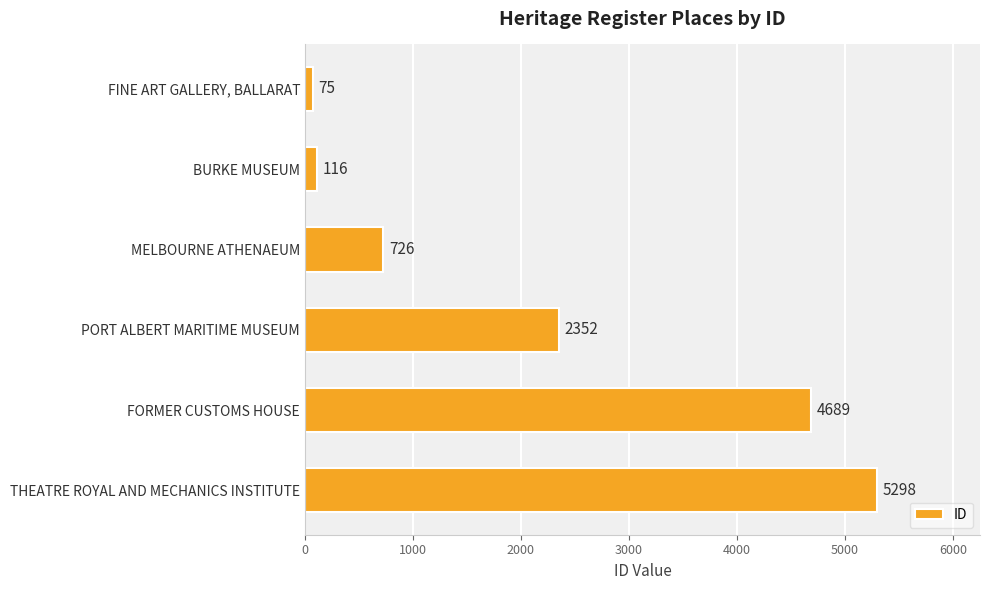

The value at FORMER CUSTOMS HOUSE is 4689. True or false?

True